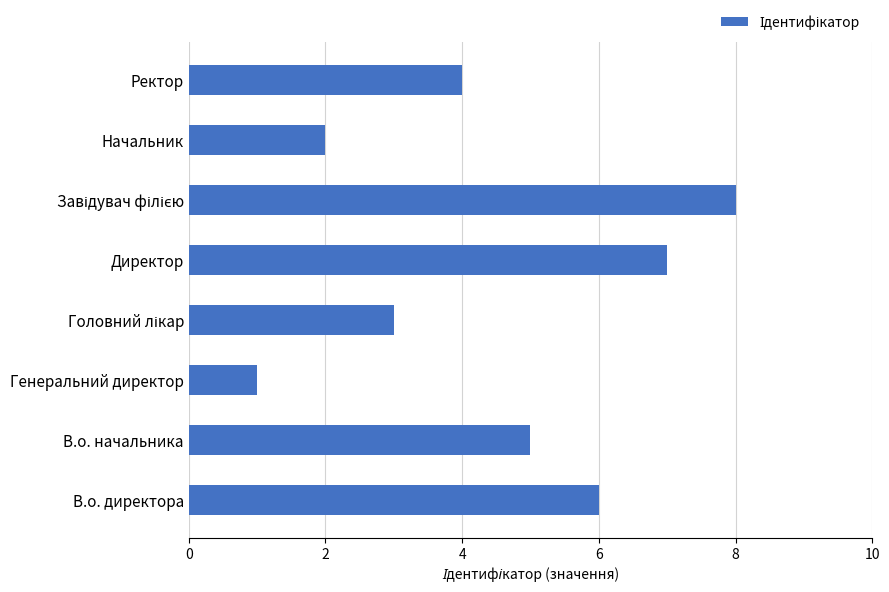

Read the value at Ректор.

4